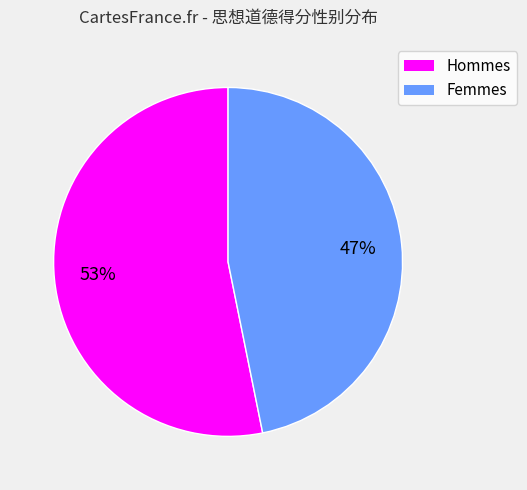

How many slices are in this pie chart?

2